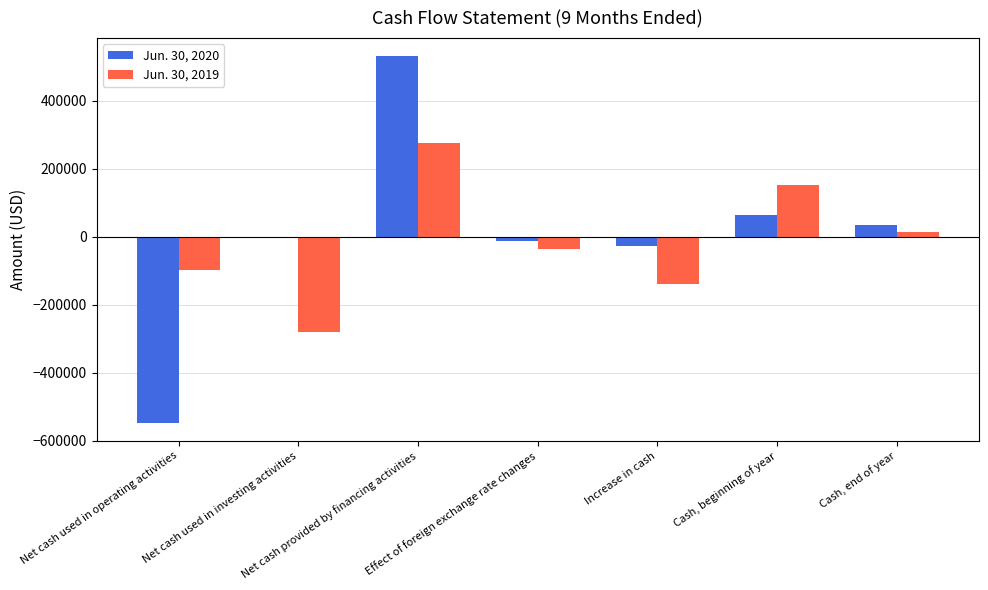

Reading left to right, transcribe all the data shown in this chart.

Jun. 30, 2020: Net cash used in operating activities=-546552	Net cash used in investing activities=0	Net cash provided by financing activities=530636	Effect of foreign exchange rate changes=-12184	Increase in cash=-28100	Cash, beginning of year=62682	Cash, end of year=34582
Jun. 30, 2019: Net cash used in operating activities=-97184	Net cash used in investing activities=-281454	Net cash provided by financing activities=274751	Effect of foreign exchange rate changes=-35093	Increase in cash=-138980	Cash, beginning of year=151869	Cash, end of year=12889